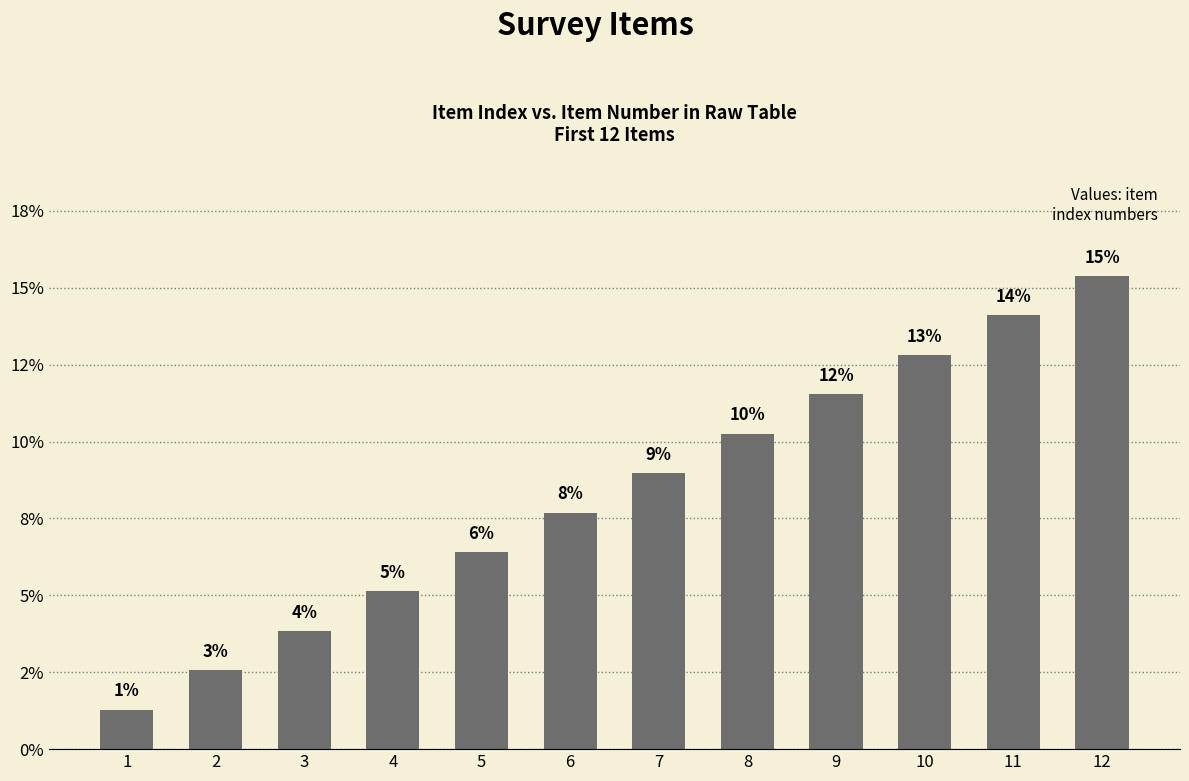

The chart shows a value of 3.8 at 3. True or false?

True